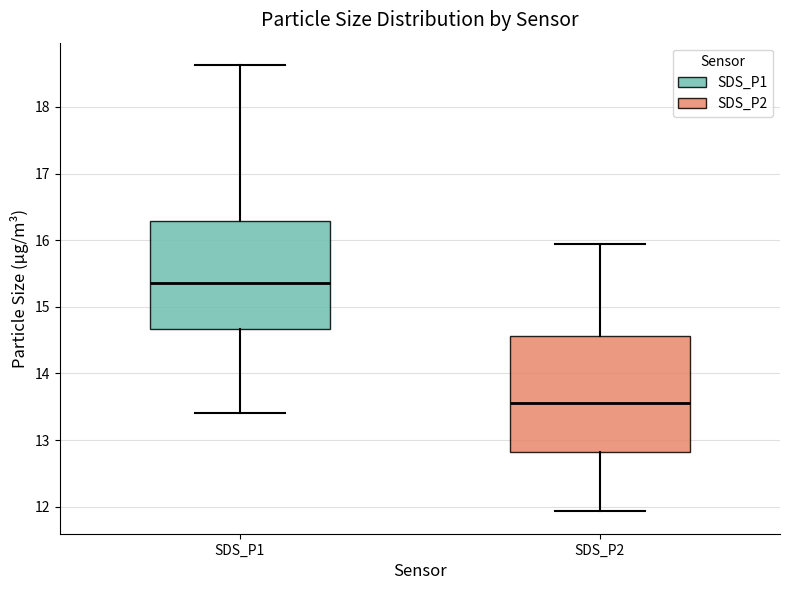

Reading left to right, transcribe this box plot: for each box, give where its median line is, the range the box spans, and where its two whiskers end, as read against the y-axis. The values are not printed on the chart, so give them approximately, as read against the axis.

SDS_P1: median 15.4, box 14.7 to 16.3, whiskers 13.4 to 18.6
SDS_P2: median 13.6, box 12.8 to 14.6, whiskers 11.9 to 16.0